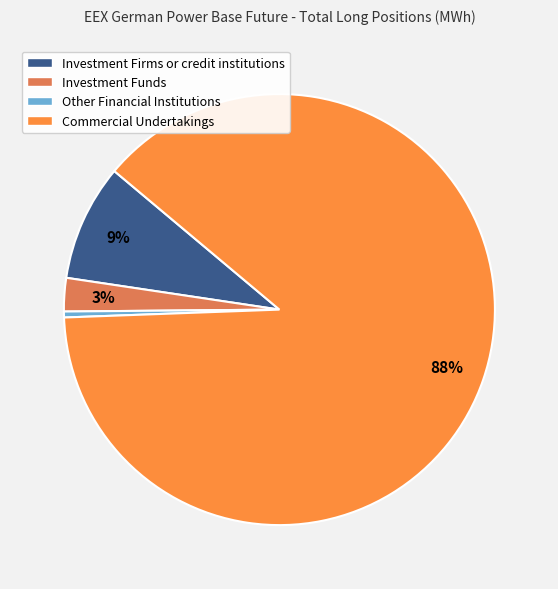

Do Commercial Undertakings and Other Financial Institutions together represent more than half of the pie?

Yes